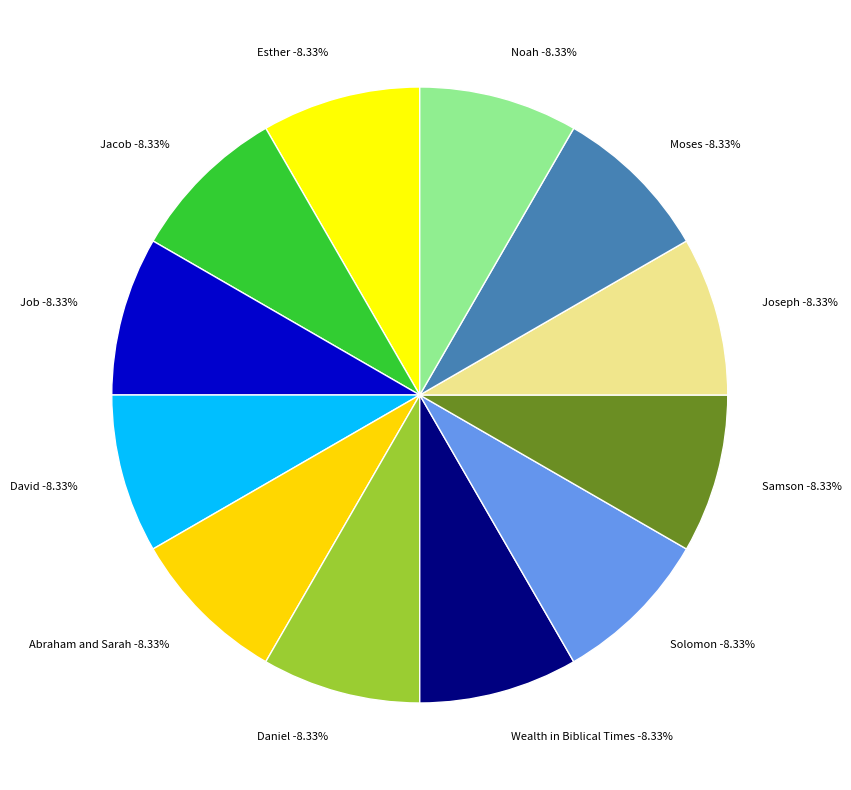

True or false: Samson accounts for 2% of the total.

False